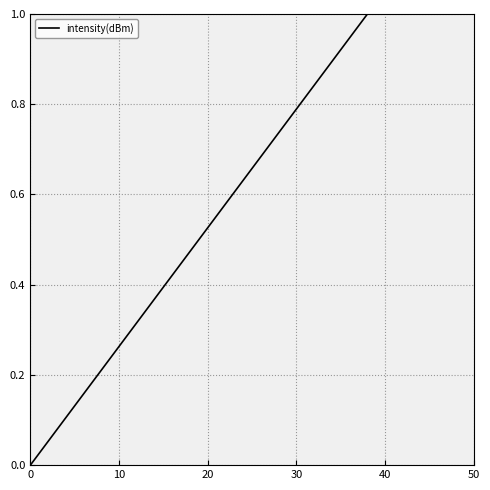

What is the maximum value shown in the chart?

1.0